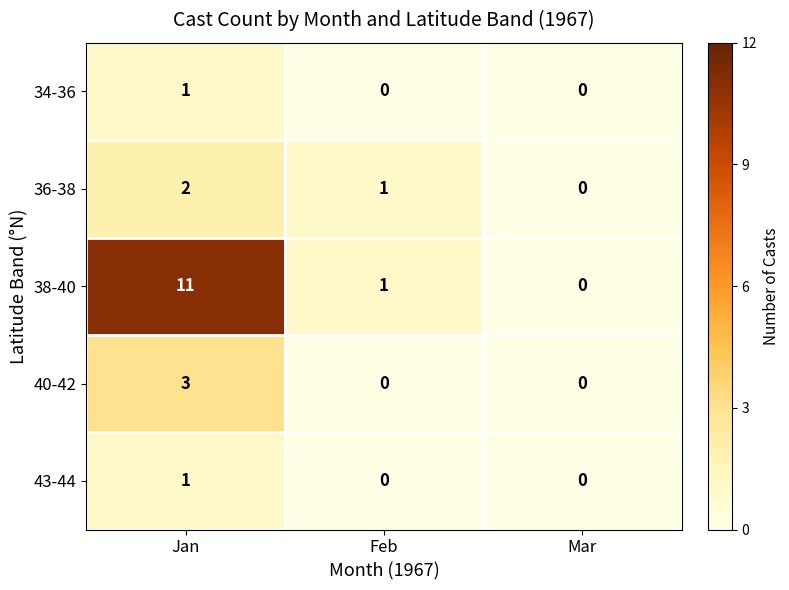

What is the sum of all 36-38 values?

3